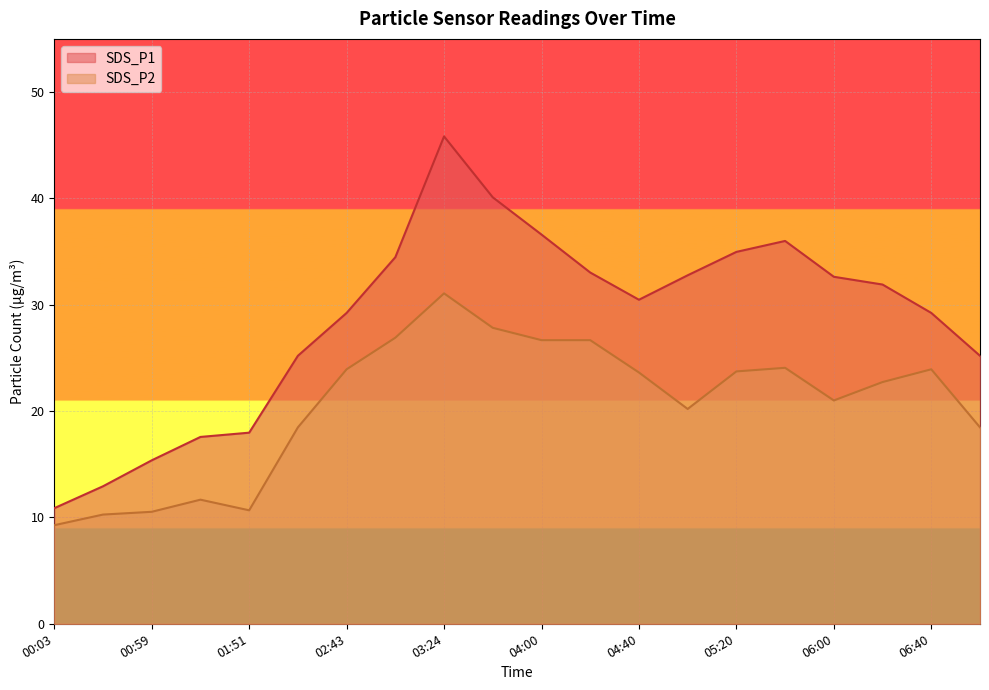

List the labels in order of SDS_P1 value, smallest first.

00:03, 00:29, 00:59, 01:25, 01:51, 02:17, 07:00, 02:43, 06:40, 04:40, 06:20, 06:00, 05:00, 04:20, 03:08, 05:20, 05:40, 04:00, 03:40, 03:24